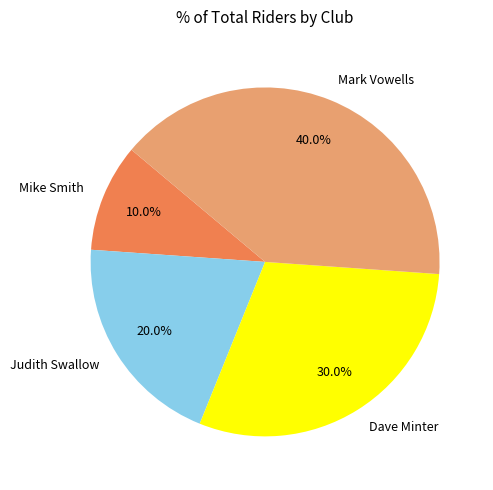

Combined, do Judith Swallow and Mark Vowells account for over 50%?

Yes